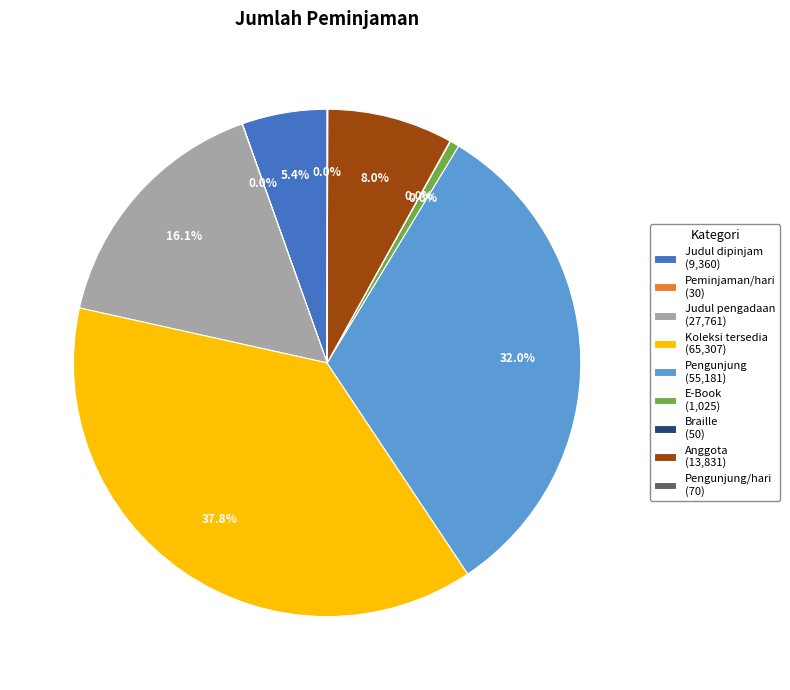

Do E-Book (1,025) and Anggota (13,831) together represent more than half of the pie?

No